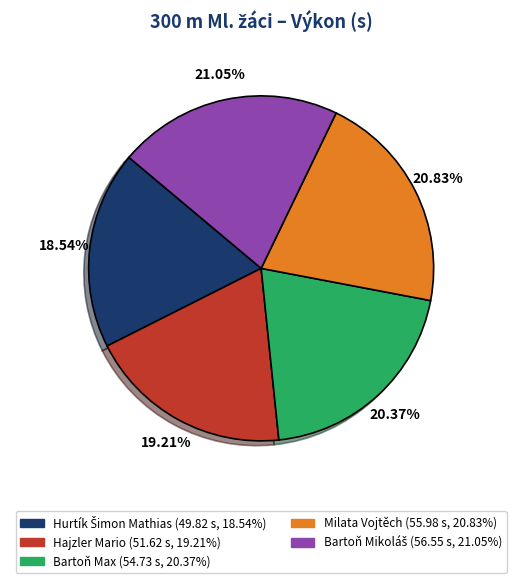

How much of the chart is everything except Hajzler Mario?

80.8%